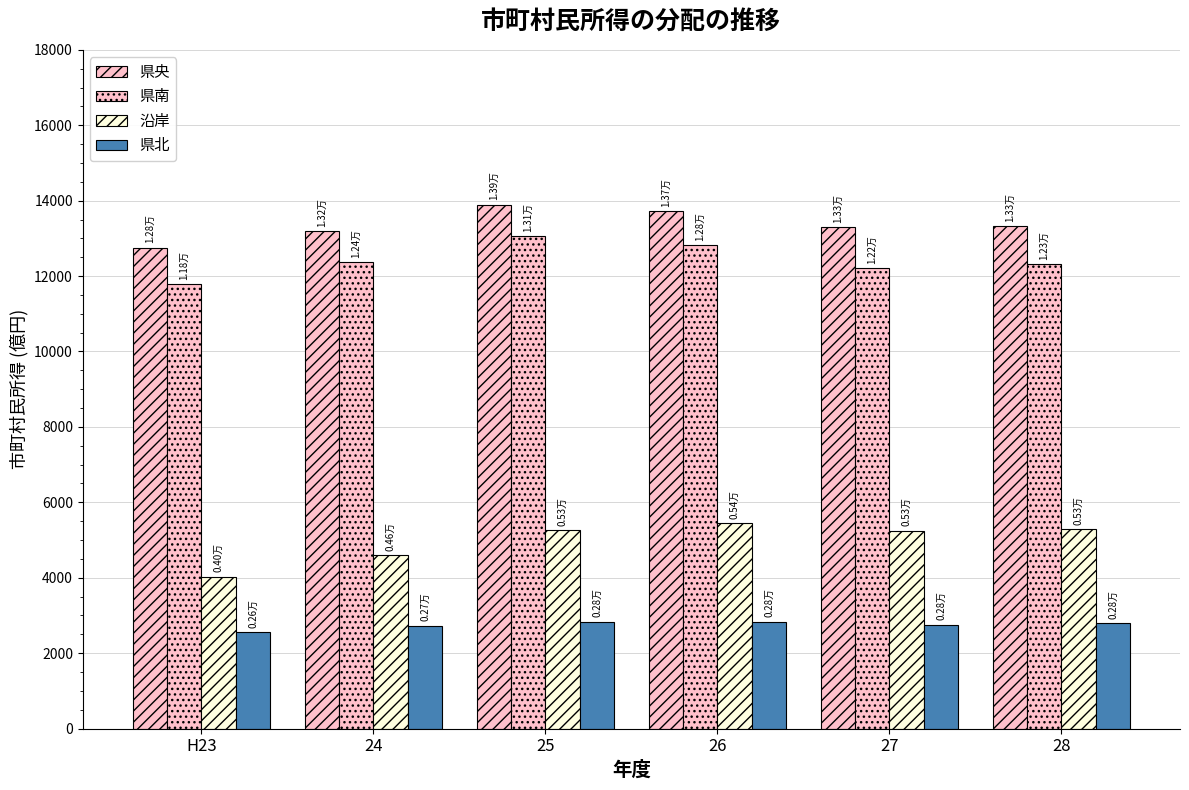

How many data points in 沿岸 are less than 5263?

3